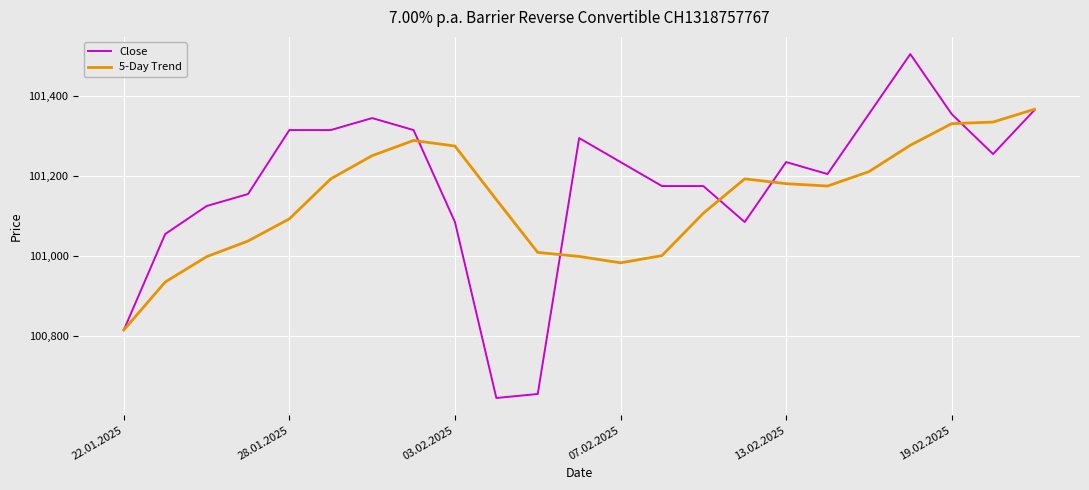

Which series has the widest spread of values?

Close